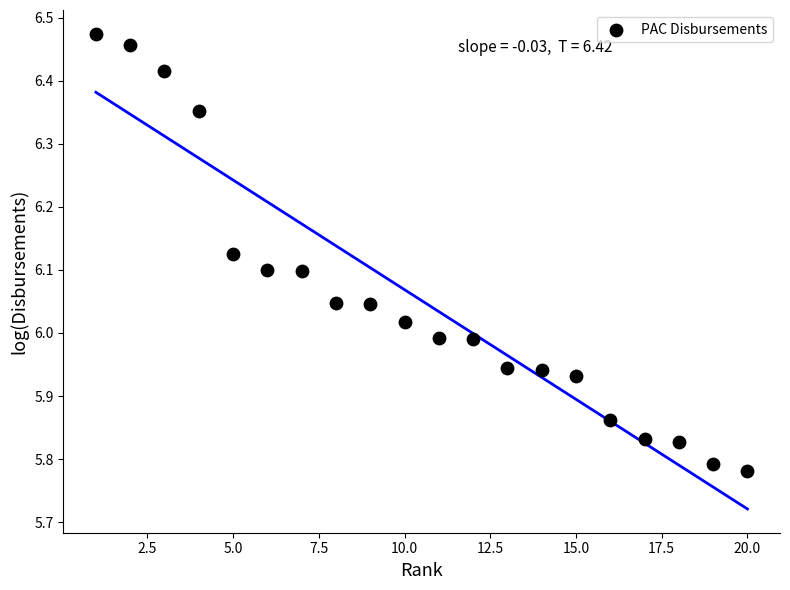

What is the range of X values (max minus min)?

19.0